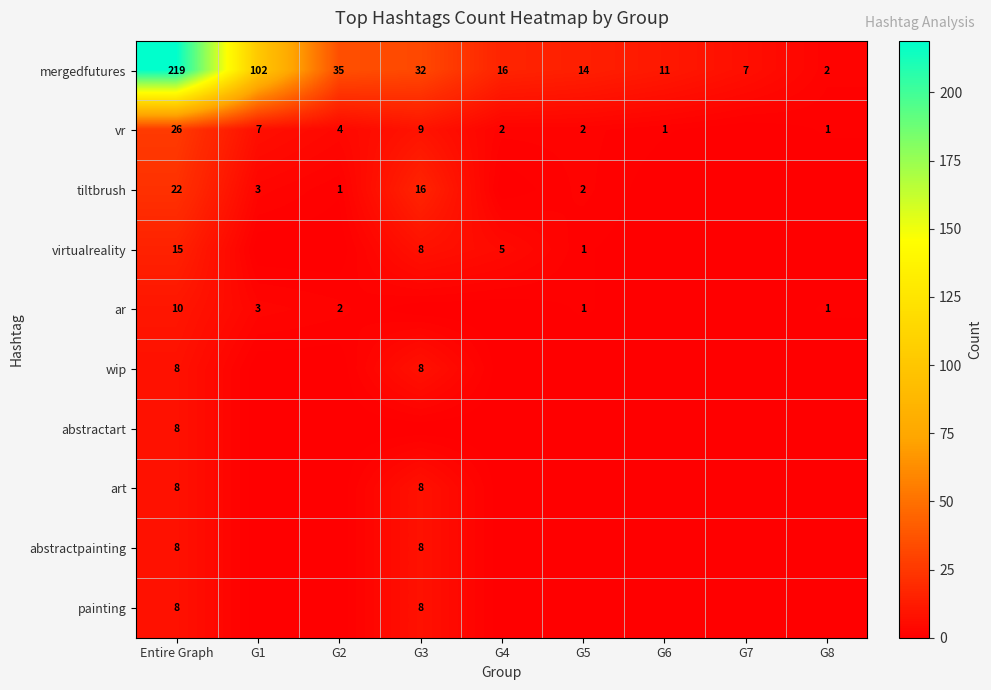

Where does the mergedfutures series first go above 16?

Entire Graph